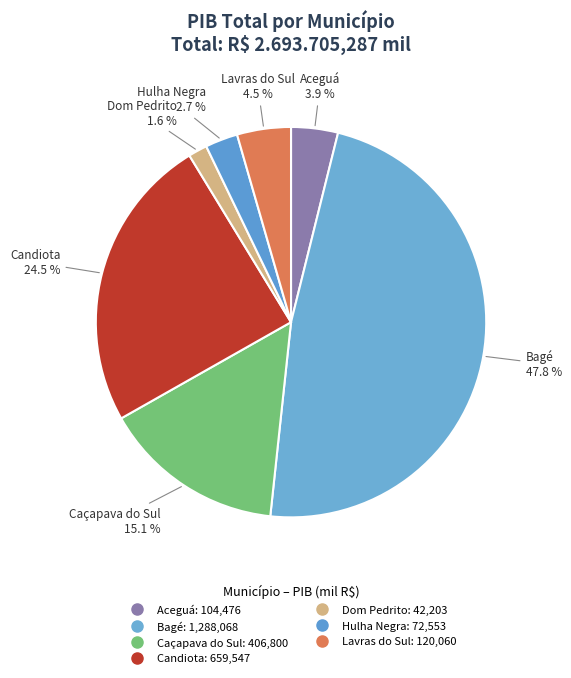

How many segments does this pie chart have?

7